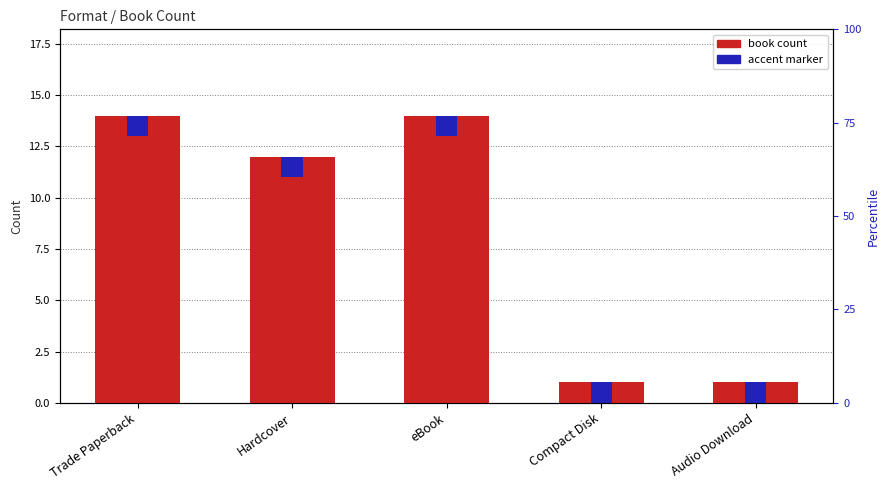

What is the value of the 1st bar from the left?

14